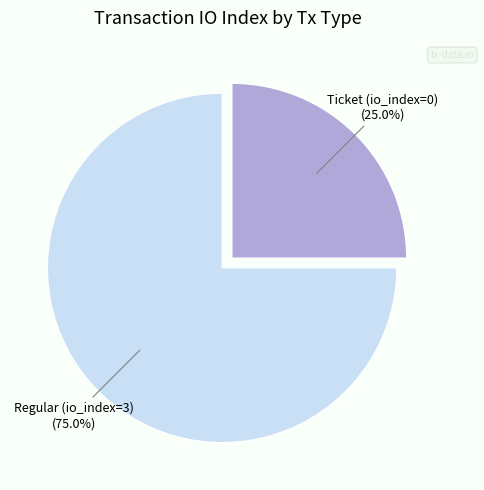

What is the majority slice?

Regular (io_index=3)